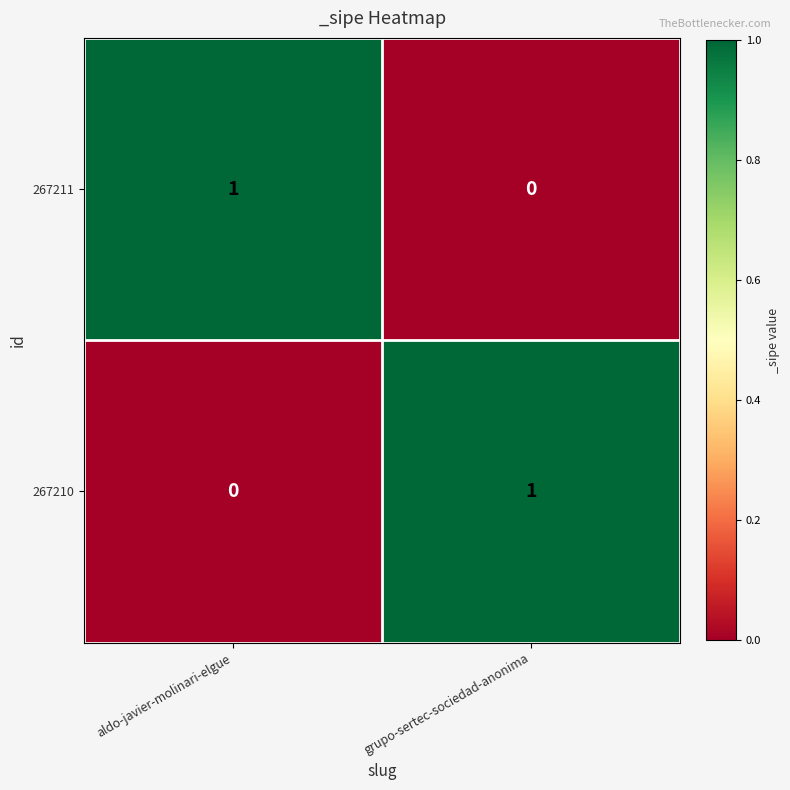

Where is 267211 nearest to the value 0?

grupo-sertec-sociedad-anonima